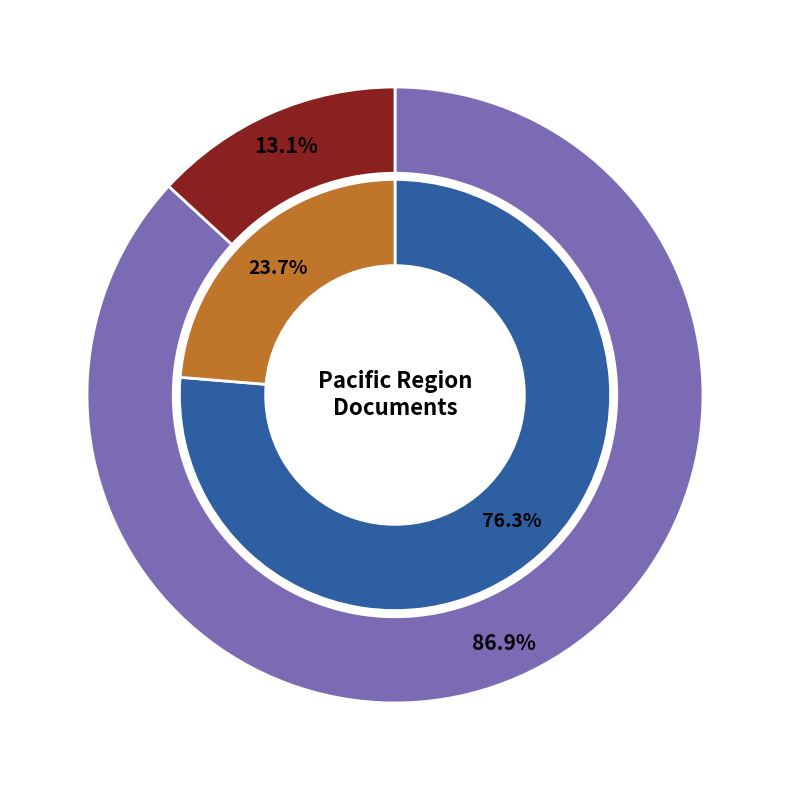

The New Zealand slice represents 13% of the pie. True or false?

True